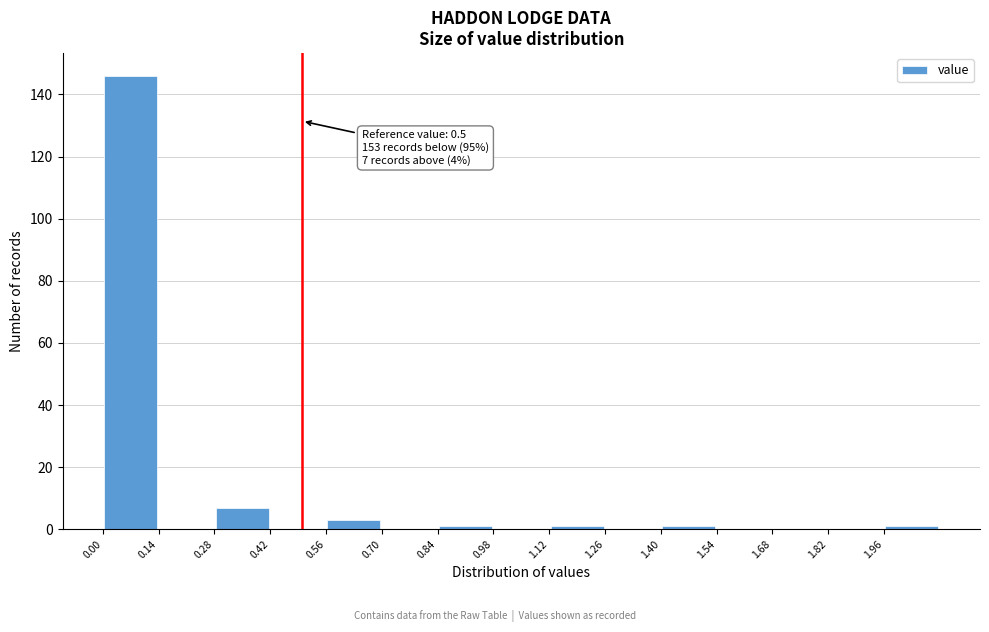

Which range on the x-axis has the tallest bar?

0.00 to 0.14